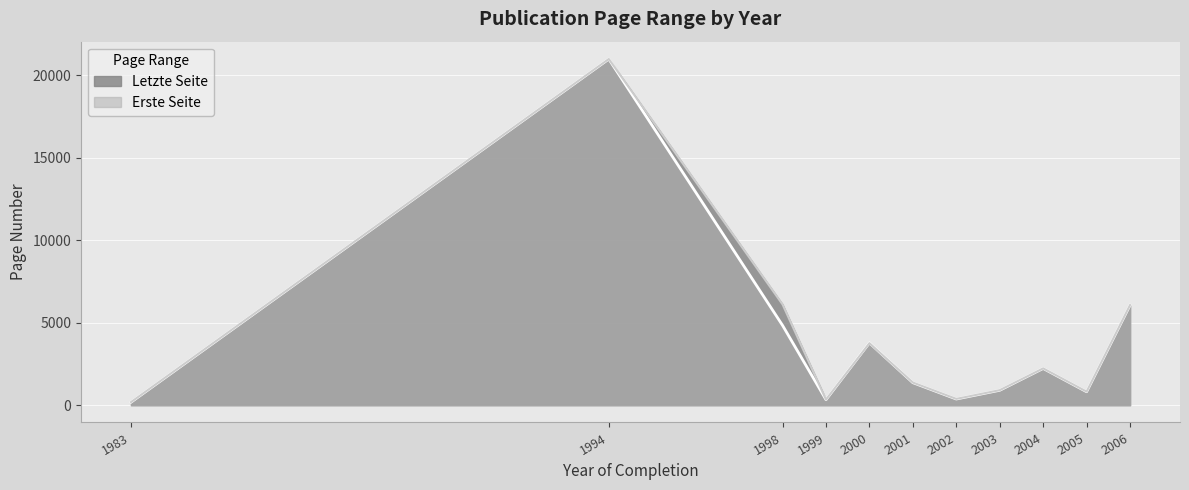

True or false: Erste Seite has more than 1 points higher than both neighbors.

True